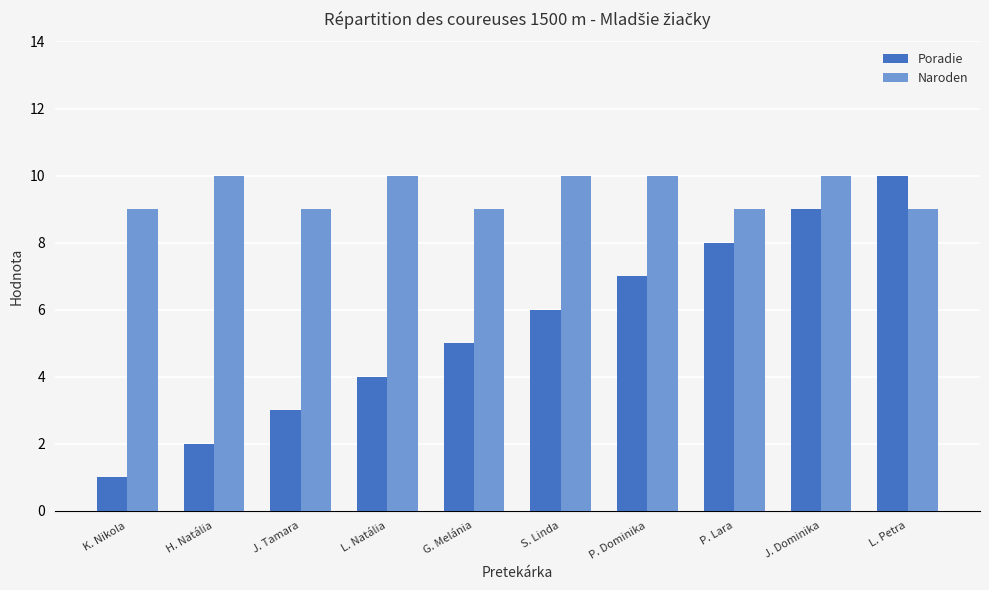

List the series in order of their overall mean, lowest first.

Poradie, Naroden